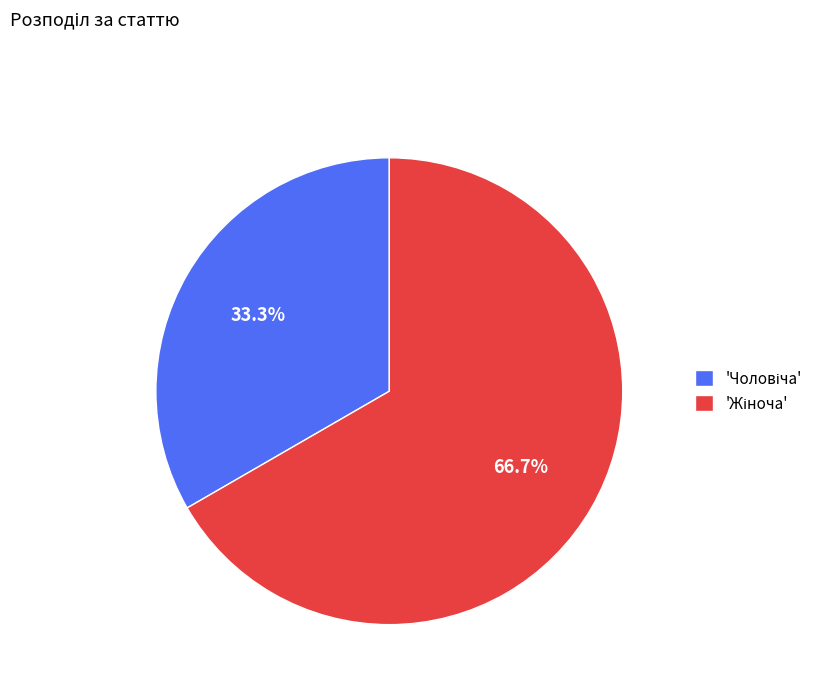

Is there any slice that represents more than half of the pie?

Yes